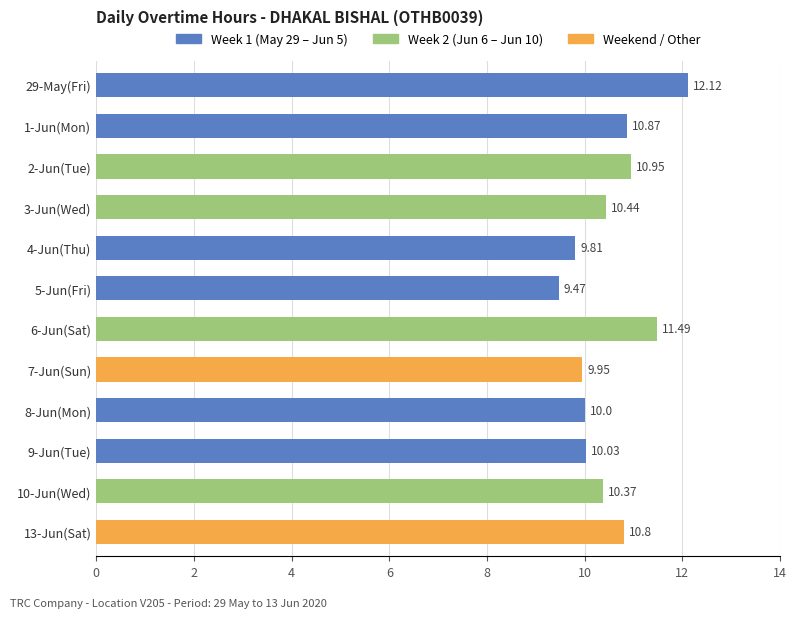

List the labels in order of value, smallest first.

5-Jun(Fri), 4-Jun(Thu), 7-Jun(Sun), 8-Jun(Mon), 9-Jun(Tue), 10-Jun(Wed), 3-Jun(Wed), 13-Jun(Sat), 1-Jun(Mon), 2-Jun(Tue), 6-Jun(Sat), 29-May(Fri)